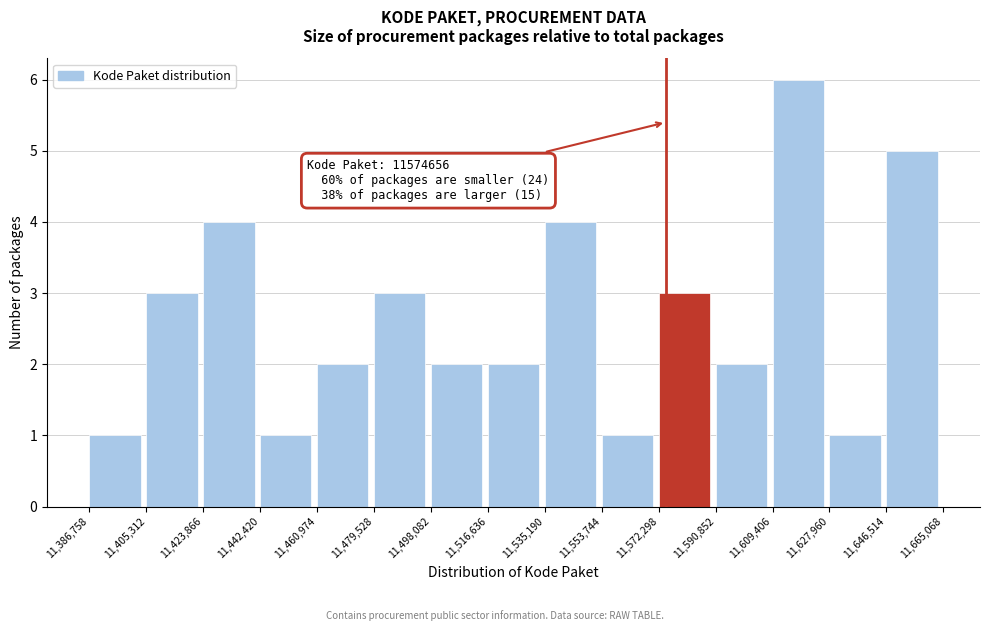

Over which range of the x-axis is the bar tallest?

11,609,406 to 11,627,960